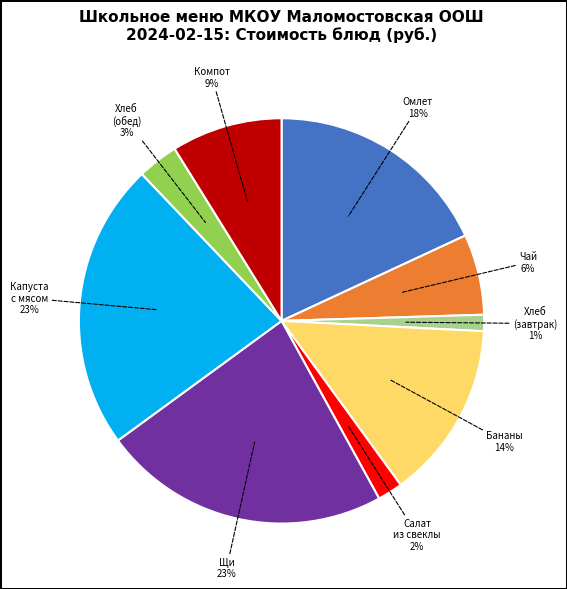

To the nearest percent, what is the average slice percentage?

11%